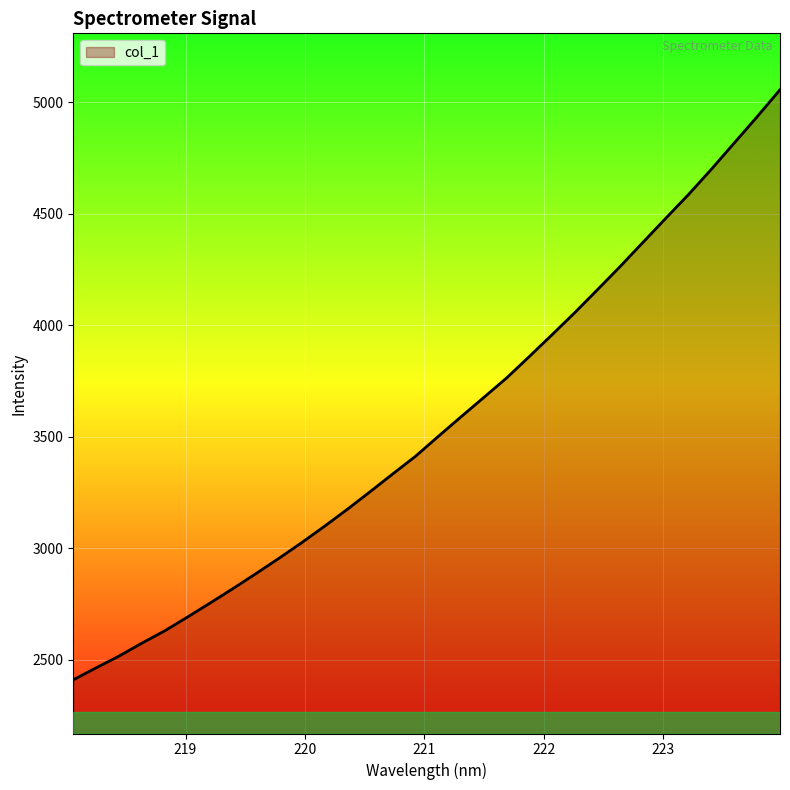

What is the difference between the maximum and minimum values?

2647.7